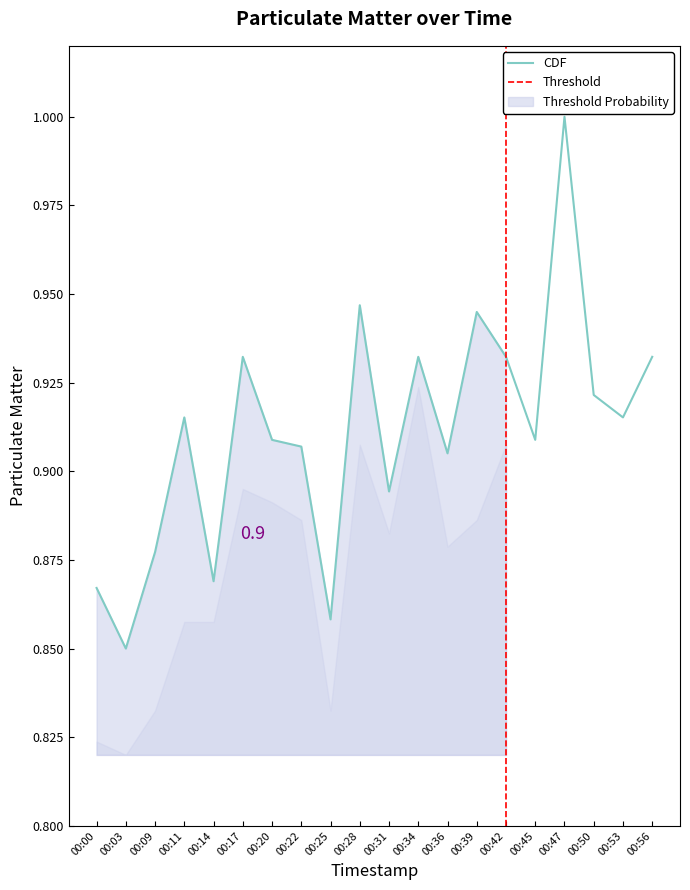

Reading left to right, what are all the values shown in this chart?

0.9	0.8	0.9	0.9	0.9	0.9	0.9	0.9	0.9	0.9	0.9	0.9	0.9	0.9	0.9	0.9	1.0	0.9	0.9	0.9